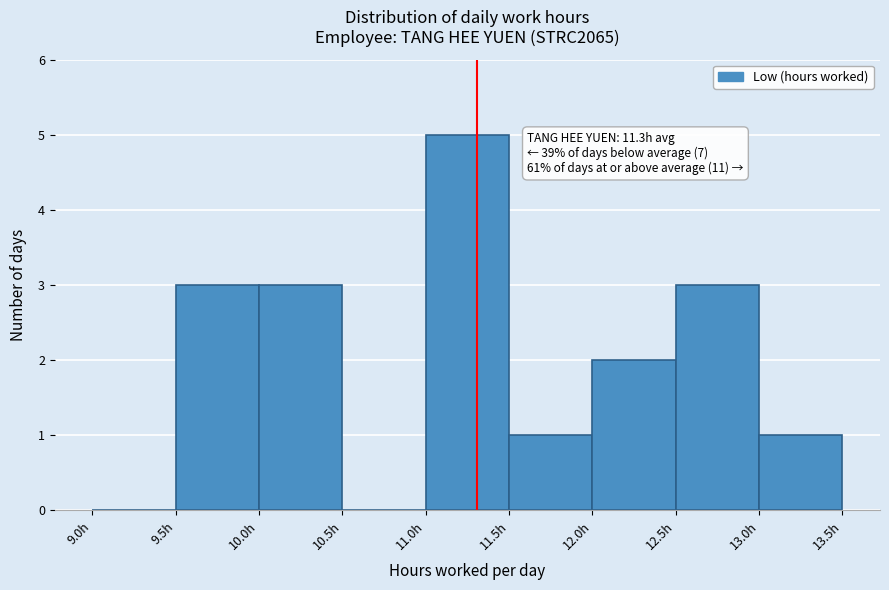

Which range on the x-axis has the tallest bar?

11.0 to 11.5